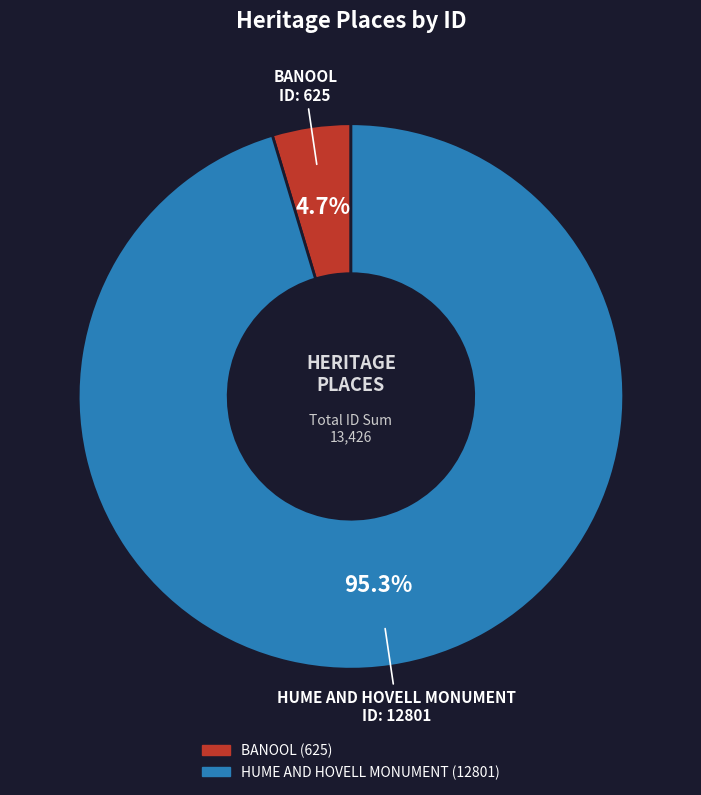

Which category has the biggest portion of the pie?

HUME AND HOVELL MONUMENT